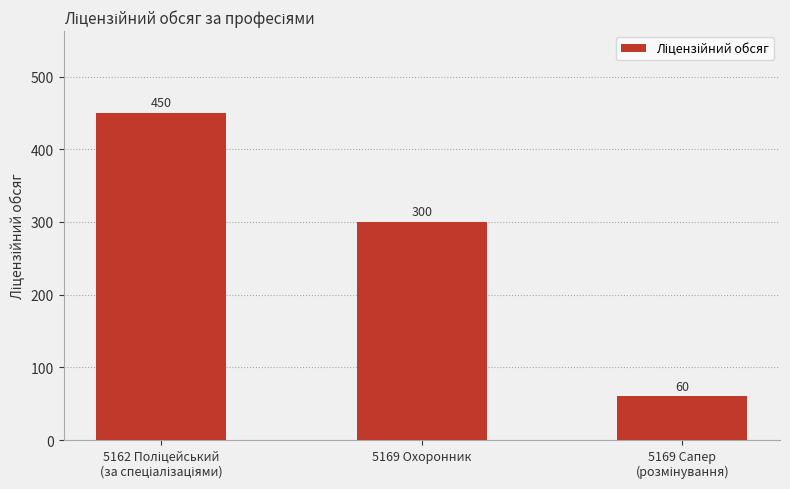

What is the maximum value shown in the chart?

450